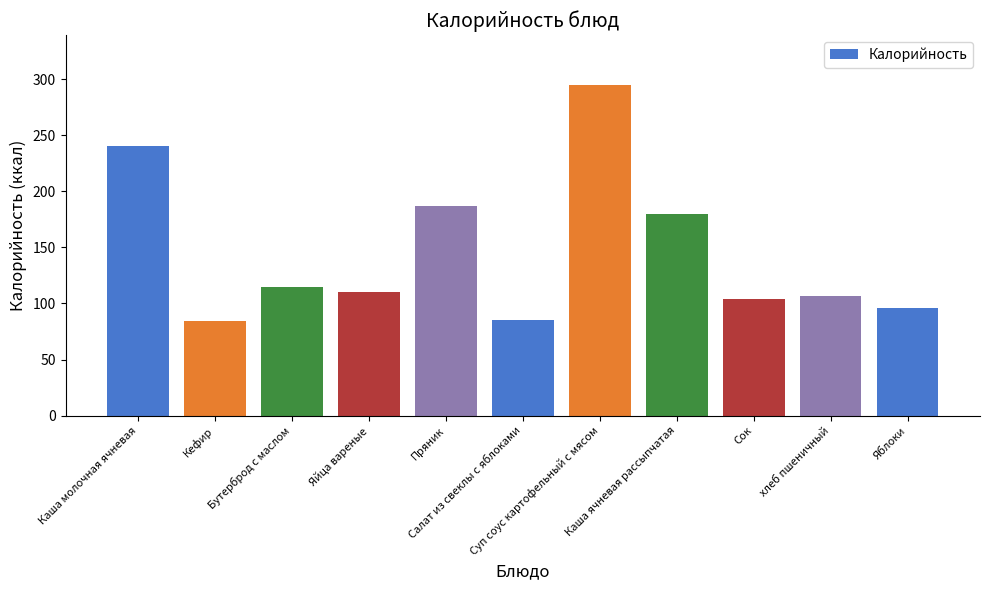

Read the value at Сок.

104